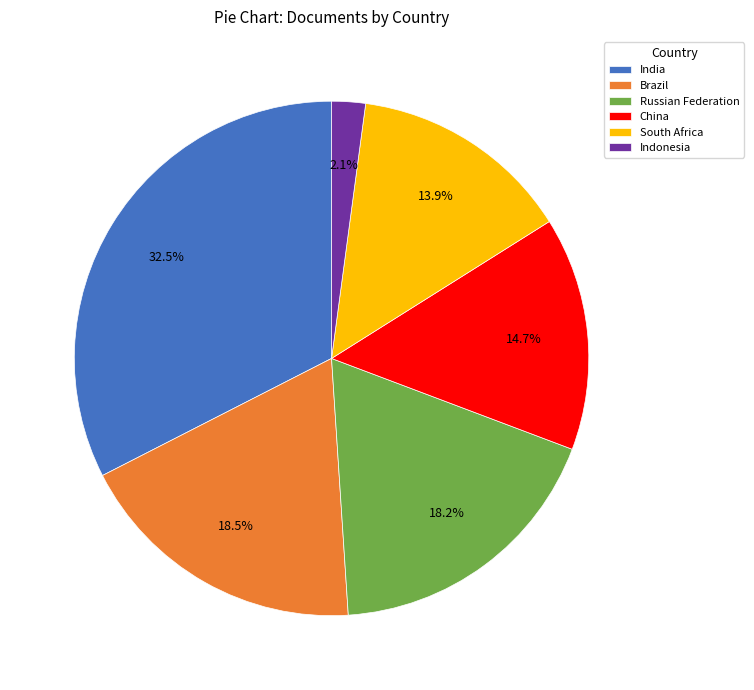

Which category has the smallest portion of the pie?

Indonesia